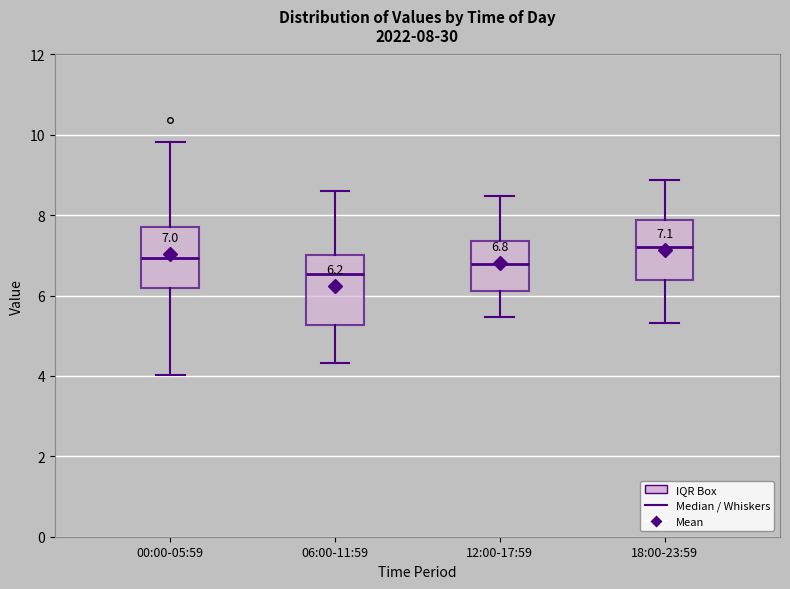

Which box has the lowest median line?

06:00-11:59